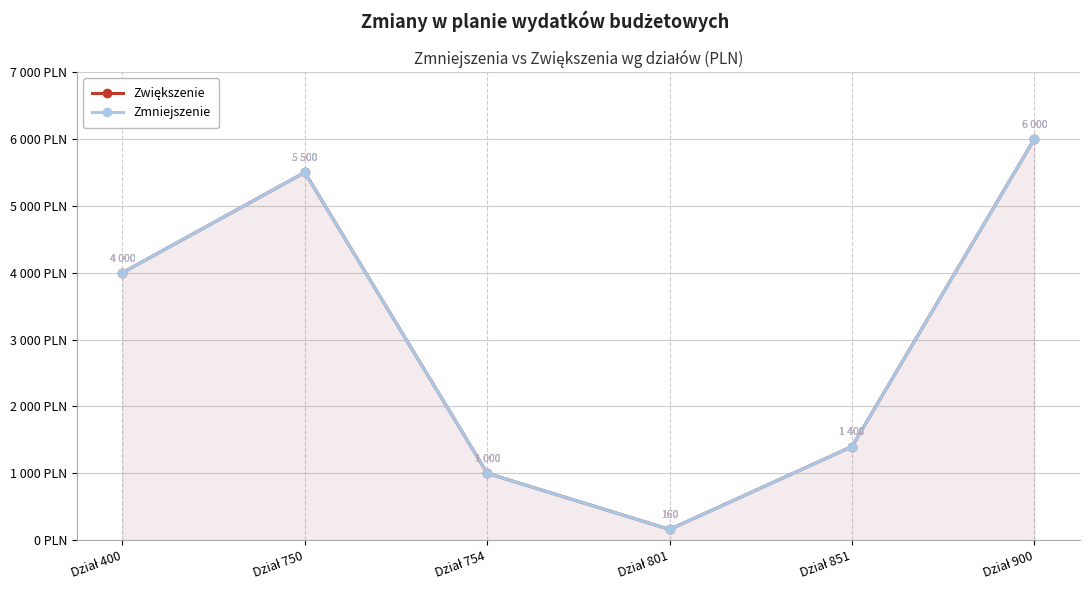

What is the minimum value for Zwiększenie?

160